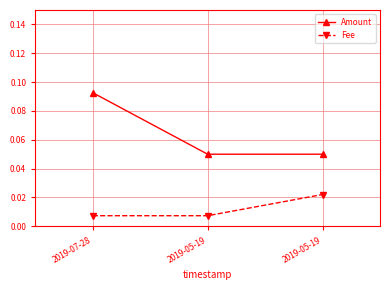

Reading right to left, transcribe all the data shown in this chart.

Amount: 2019-05-19=0.1	2019-05-19=0.1	2019-07-28=0.1
Fee: 2019-05-19=0.0	2019-05-19=0.0	2019-07-28=0.0